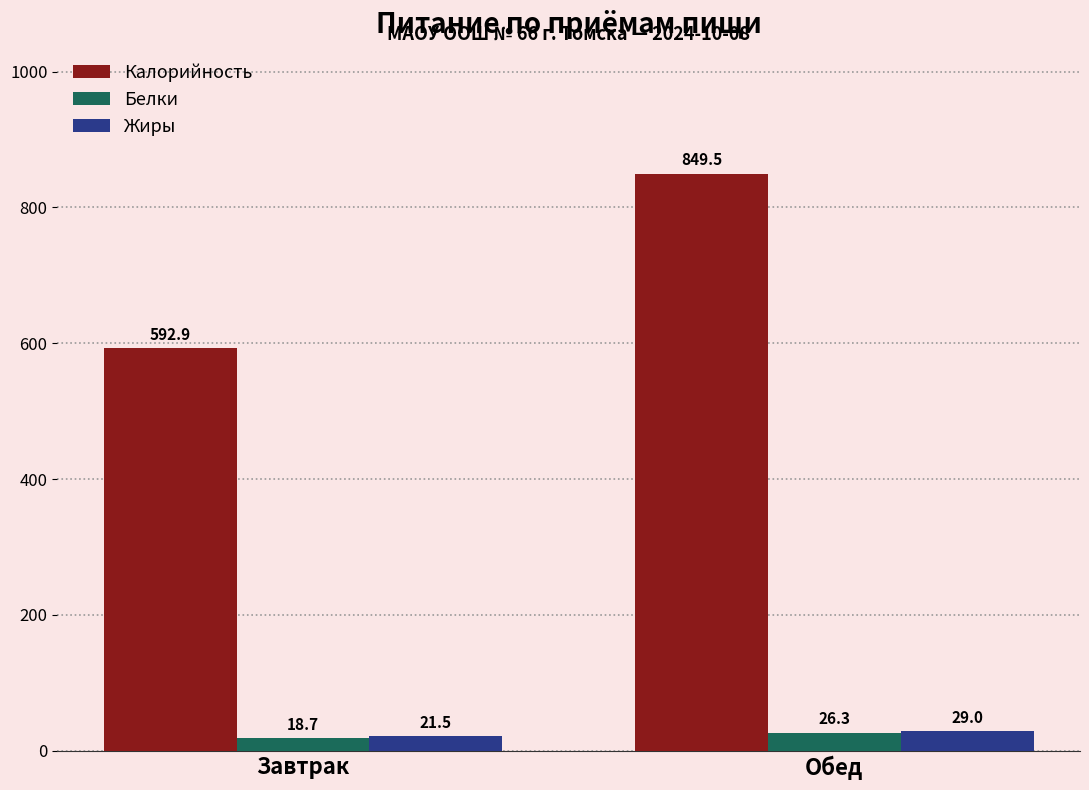

Are the bars horizontal?

No